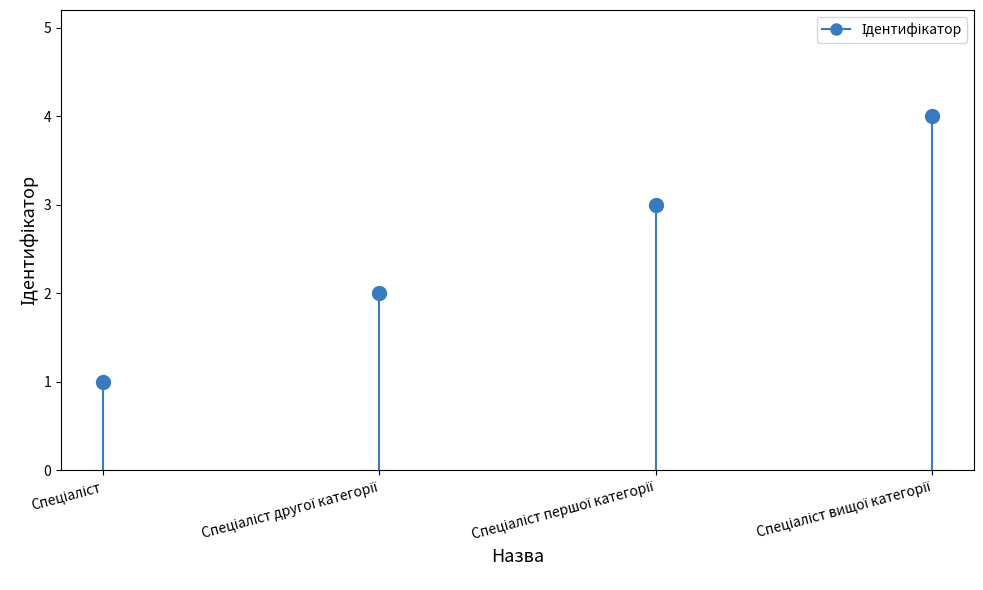

What is the difference between the values at Спеціаліст and Спеціаліст другої категорії?

1